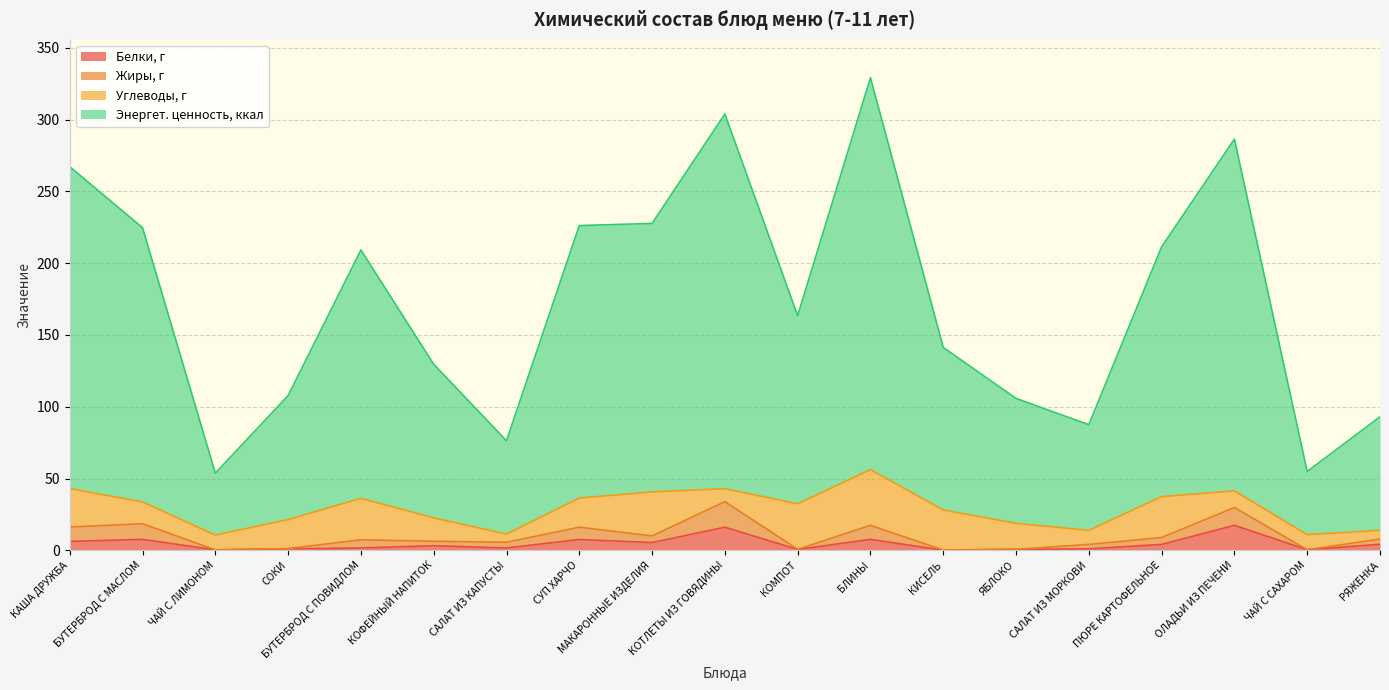

What is the approximate value of Энергет. ценность, ккал at КИСЕЛЬ?

141.3